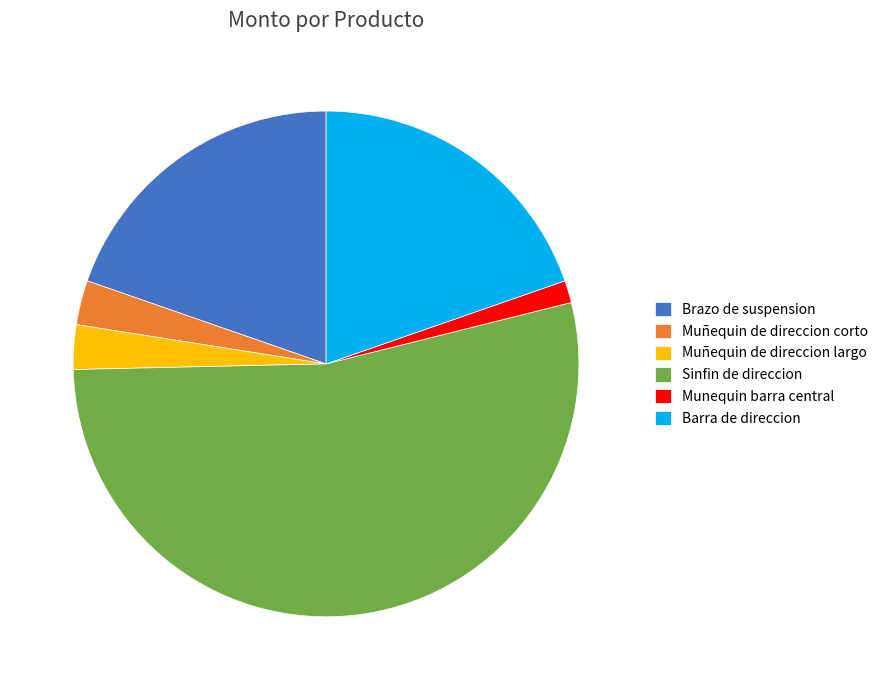

What is the largest slice in the pie chart?

Sinfin de direccion